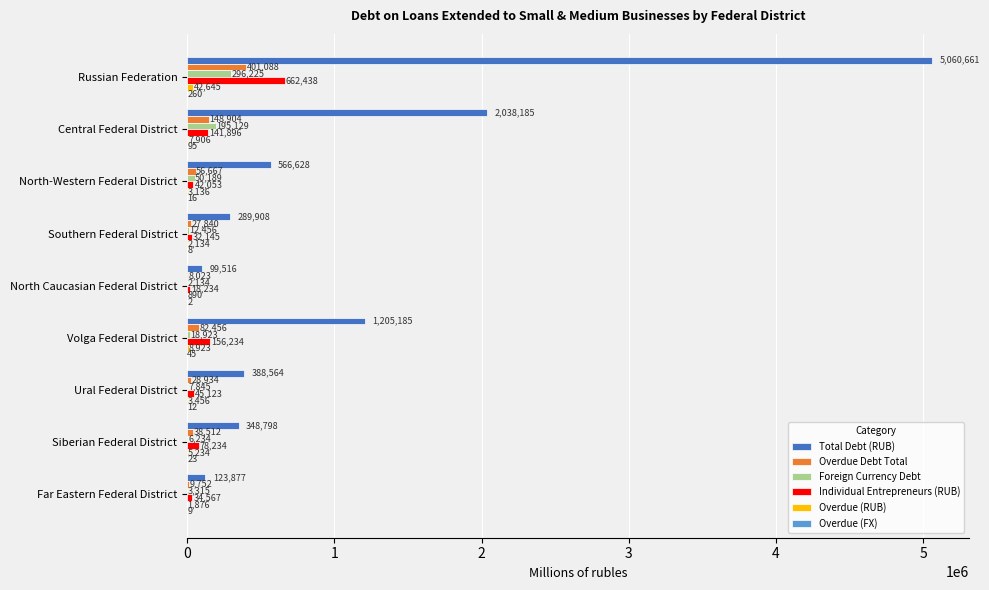

Which series has the largest total across all categories?

Total Debt (RUB)